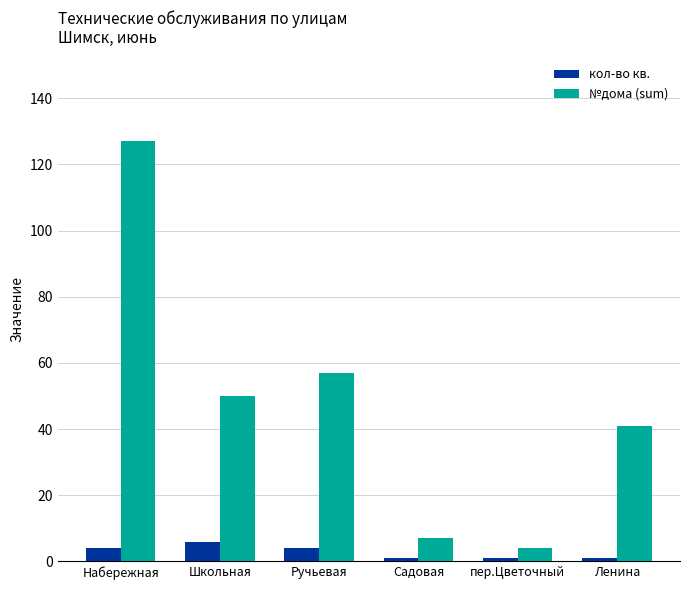

At which category is the sum across all series the highest?

Набережная